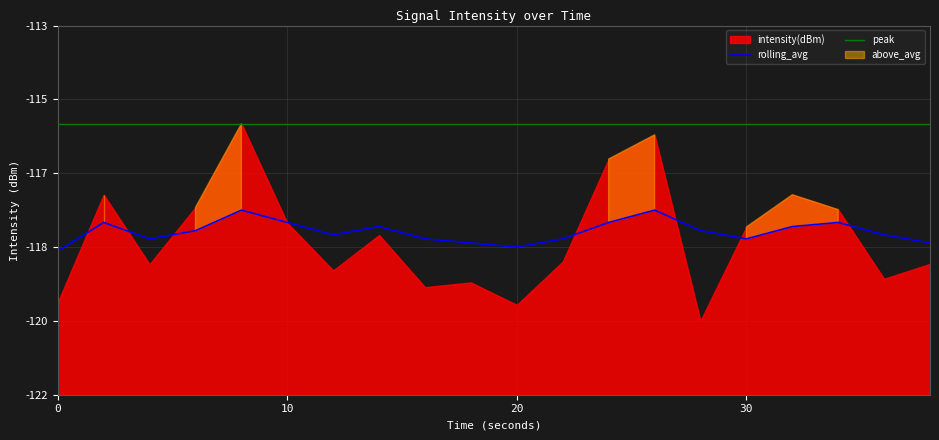

Is the value of rolling_avg at 0 greater than the value of peak at 10?

No